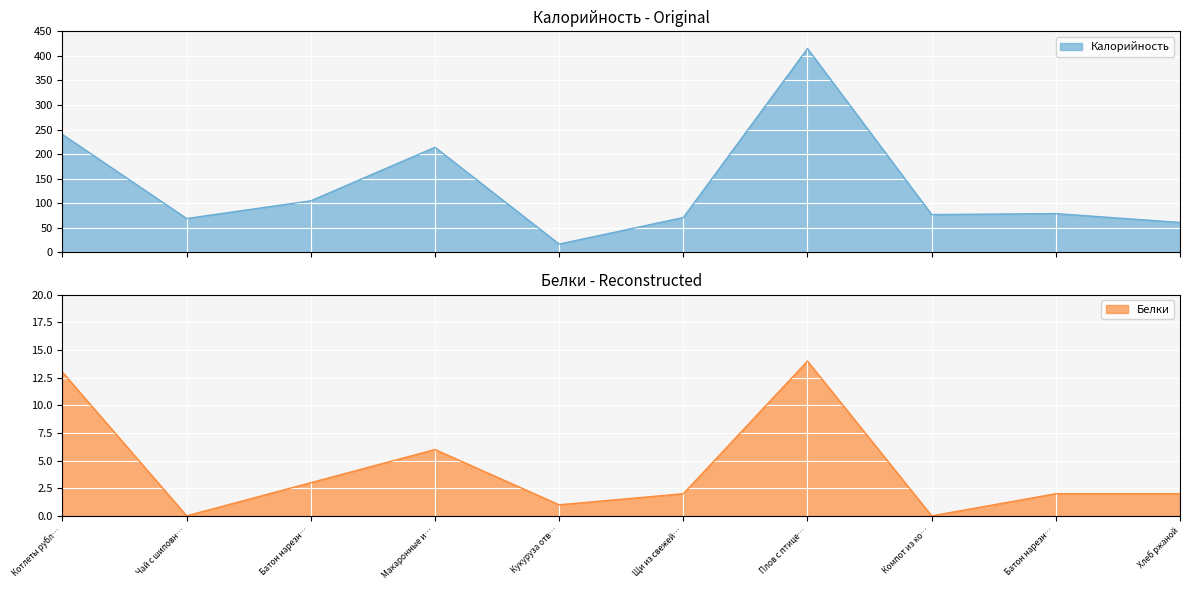

How many values in Белки are above zero?

8